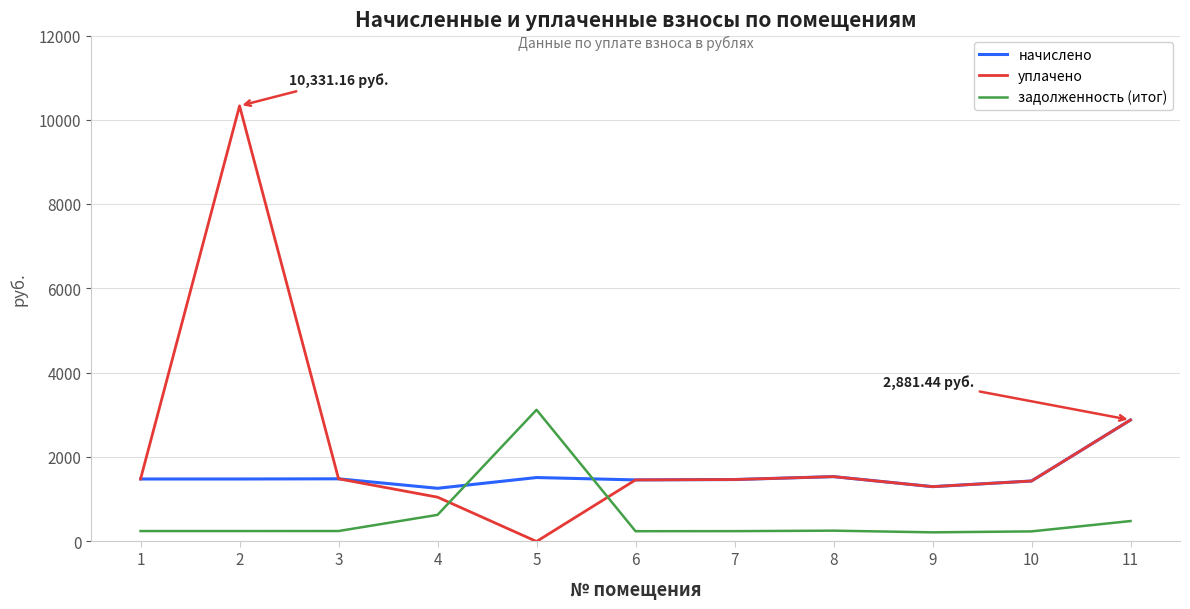

What is the greatest value displayed?

10331.2